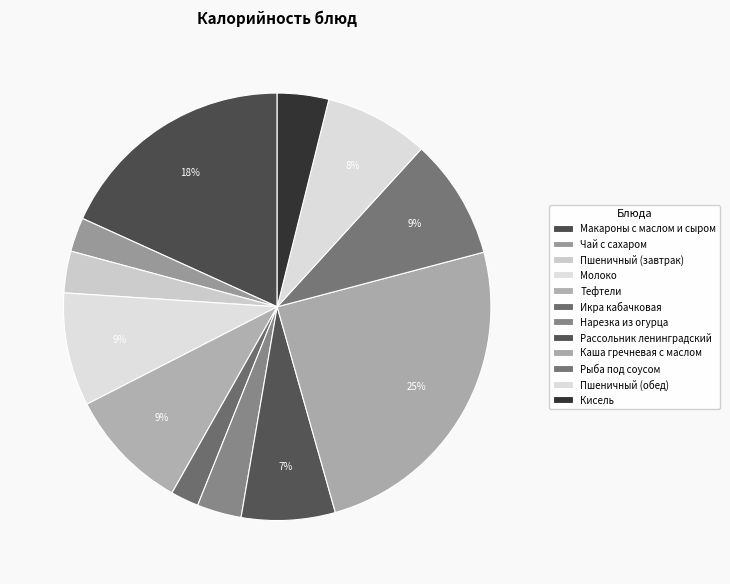

How many slices are in this pie chart?

12